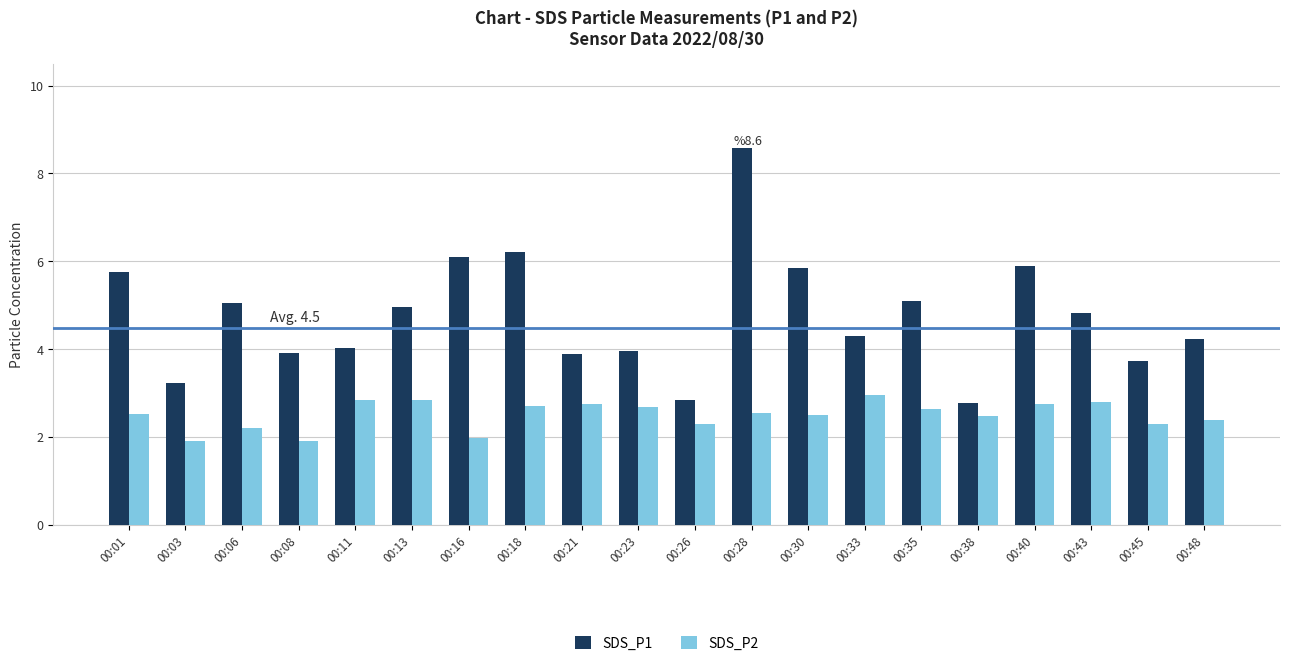

Which series changed the most between 00:11 and 00:28?

SDS_P1